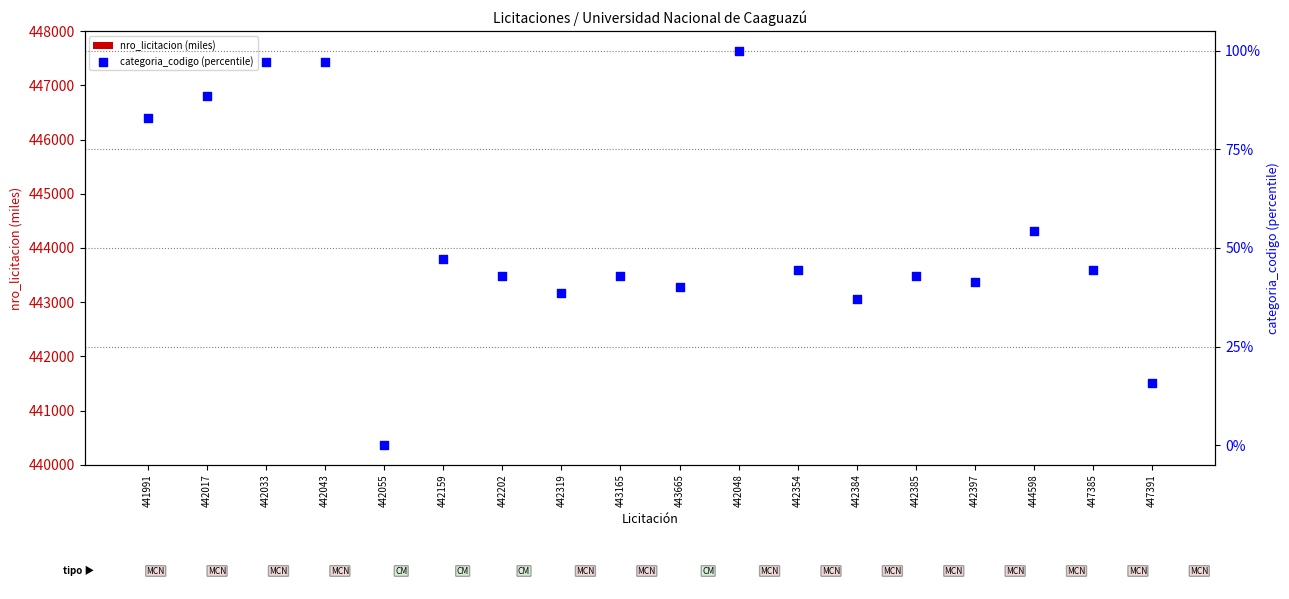

Which series has the largest Y range (max minus min)?

categoria_codigo (percentile)